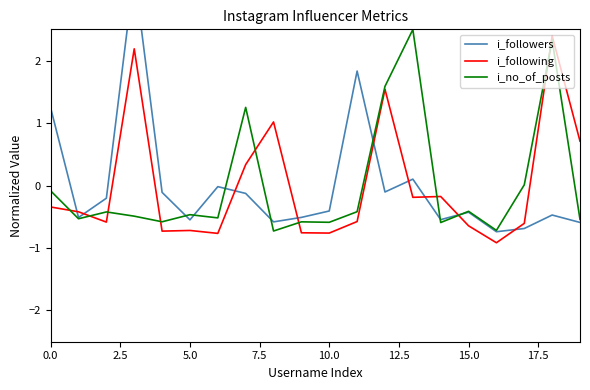

The i_following series shows -0.3 at 0.0. True or false?

True